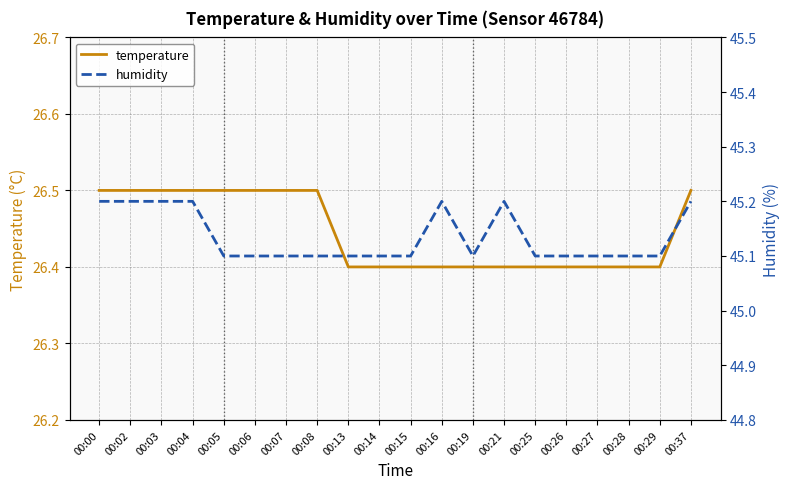

List the series in order of their peak value, highest first.

humidity, temperature